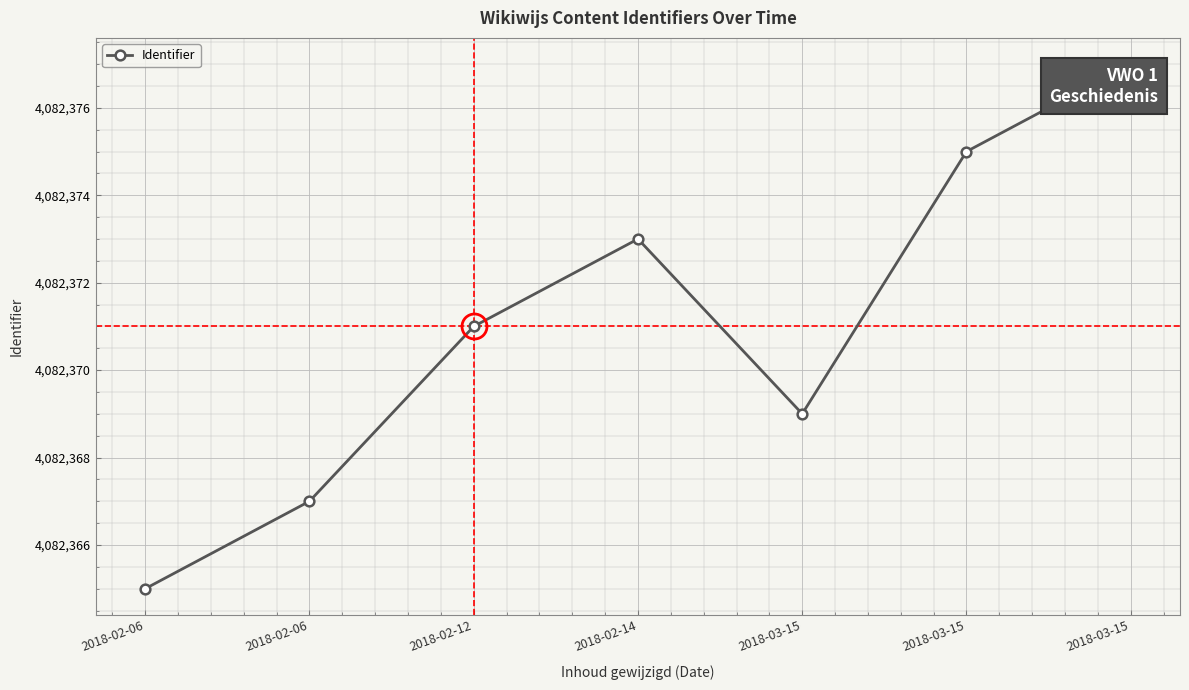

What is the greatest value displayed?

4082377